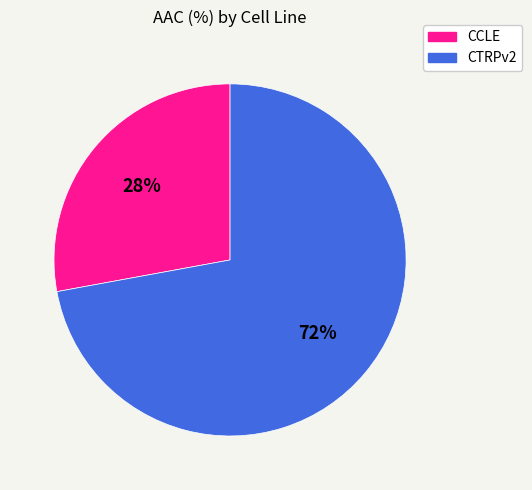

Count the number of slices in the pie.

2